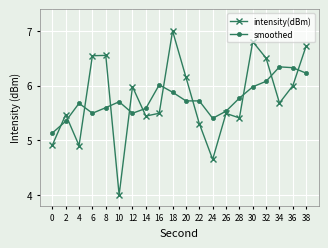

At 36, list the series in order from smallest to largest.

intensity(dBm), smoothed